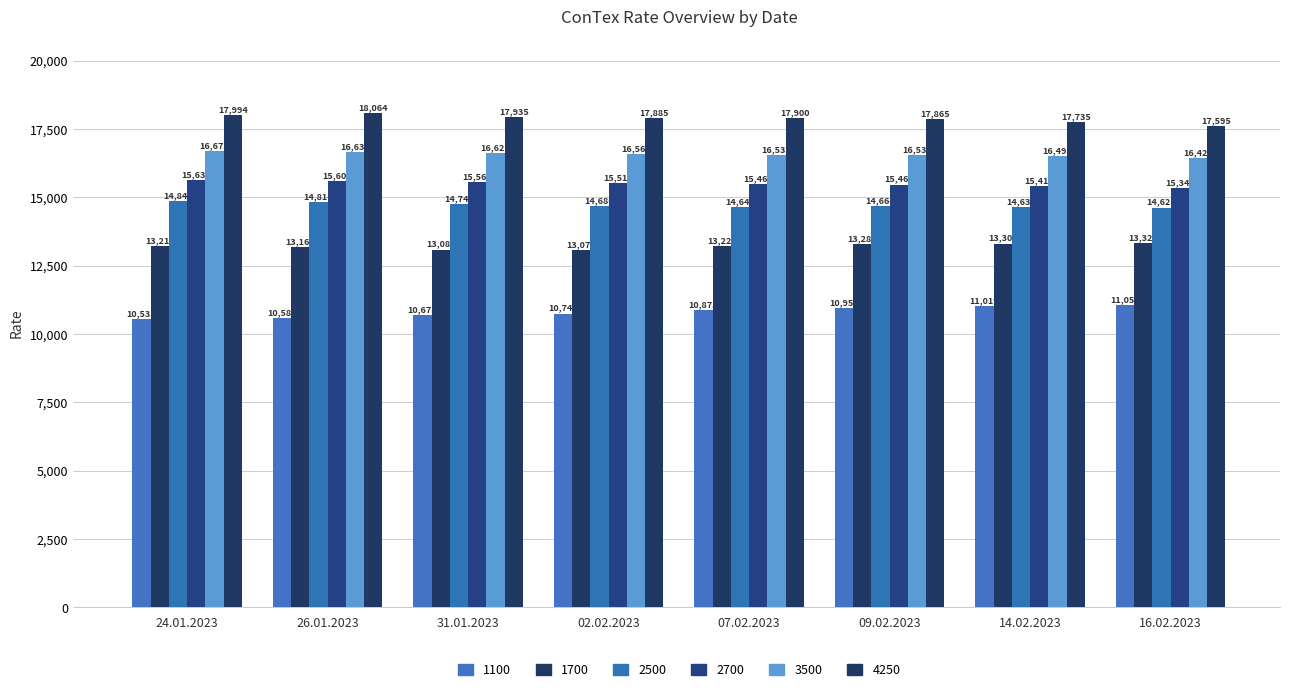

Count the number of data series in this chart.

6